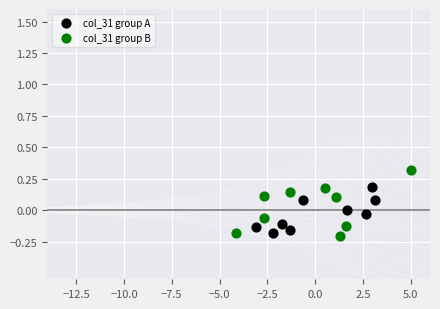

Which series reaches the maximum Y coordinate?

col_31 group B